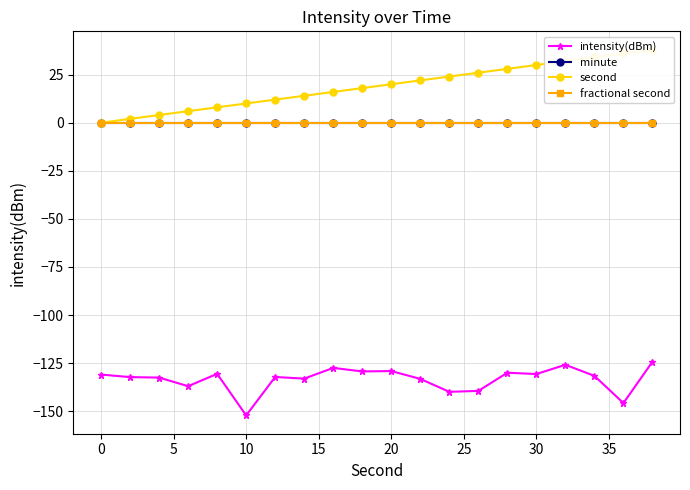

True or false: minute and second cross at least once.

False